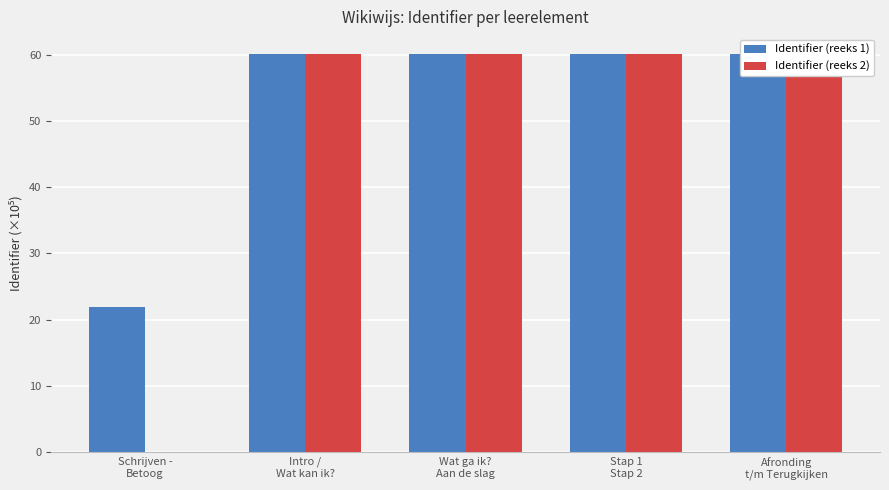

What is the value of the Identifier (reeks 1) bar at the 2nd from the left?

60.1